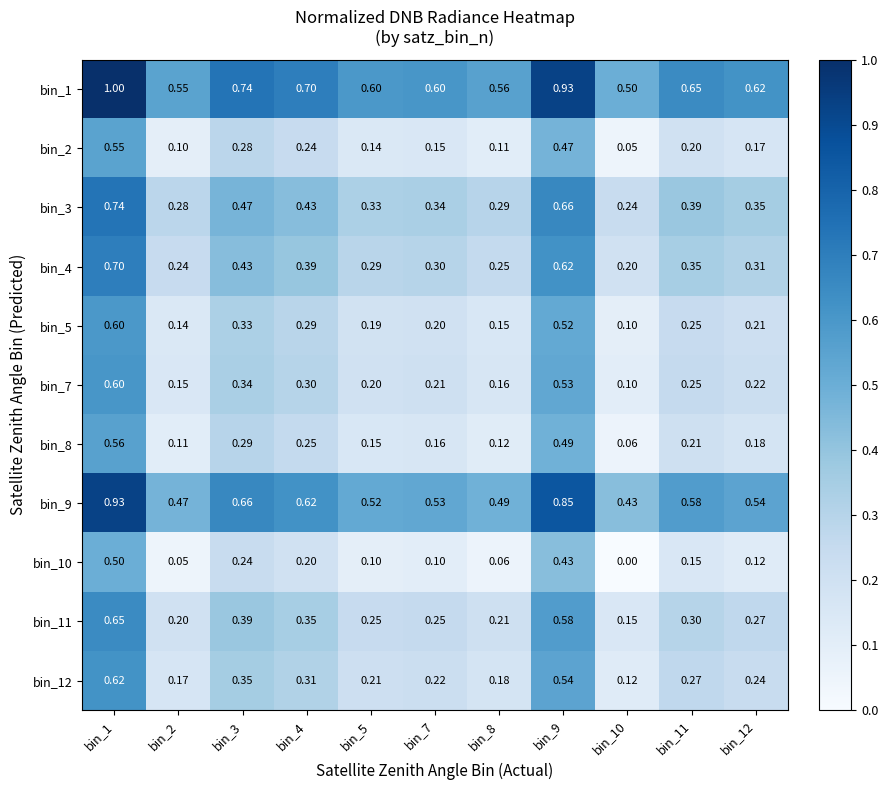

Is the value of bin_12 at bin_3 greater than the value of bin_10 at bin_3?

Yes